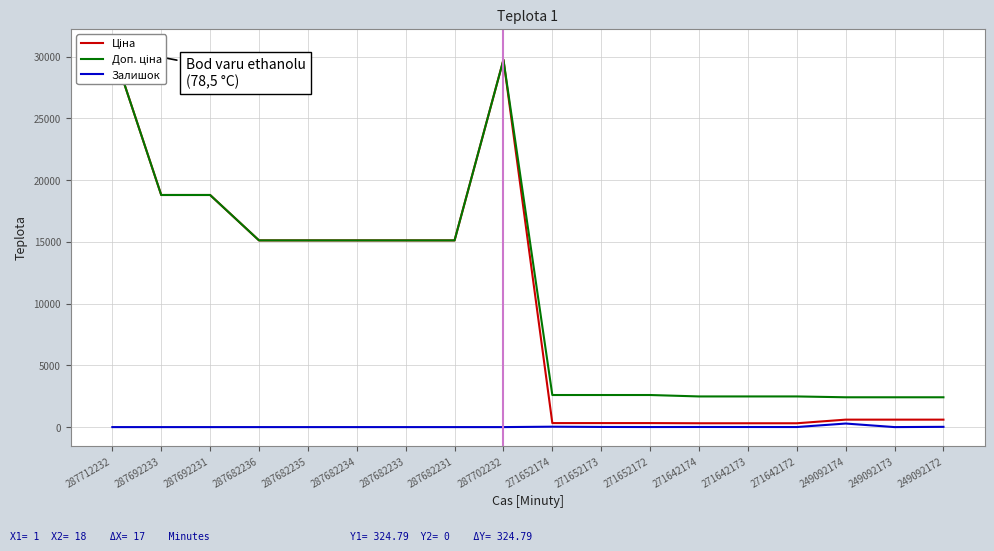

Read the Доп. ціна value at 271652172.

2598.3